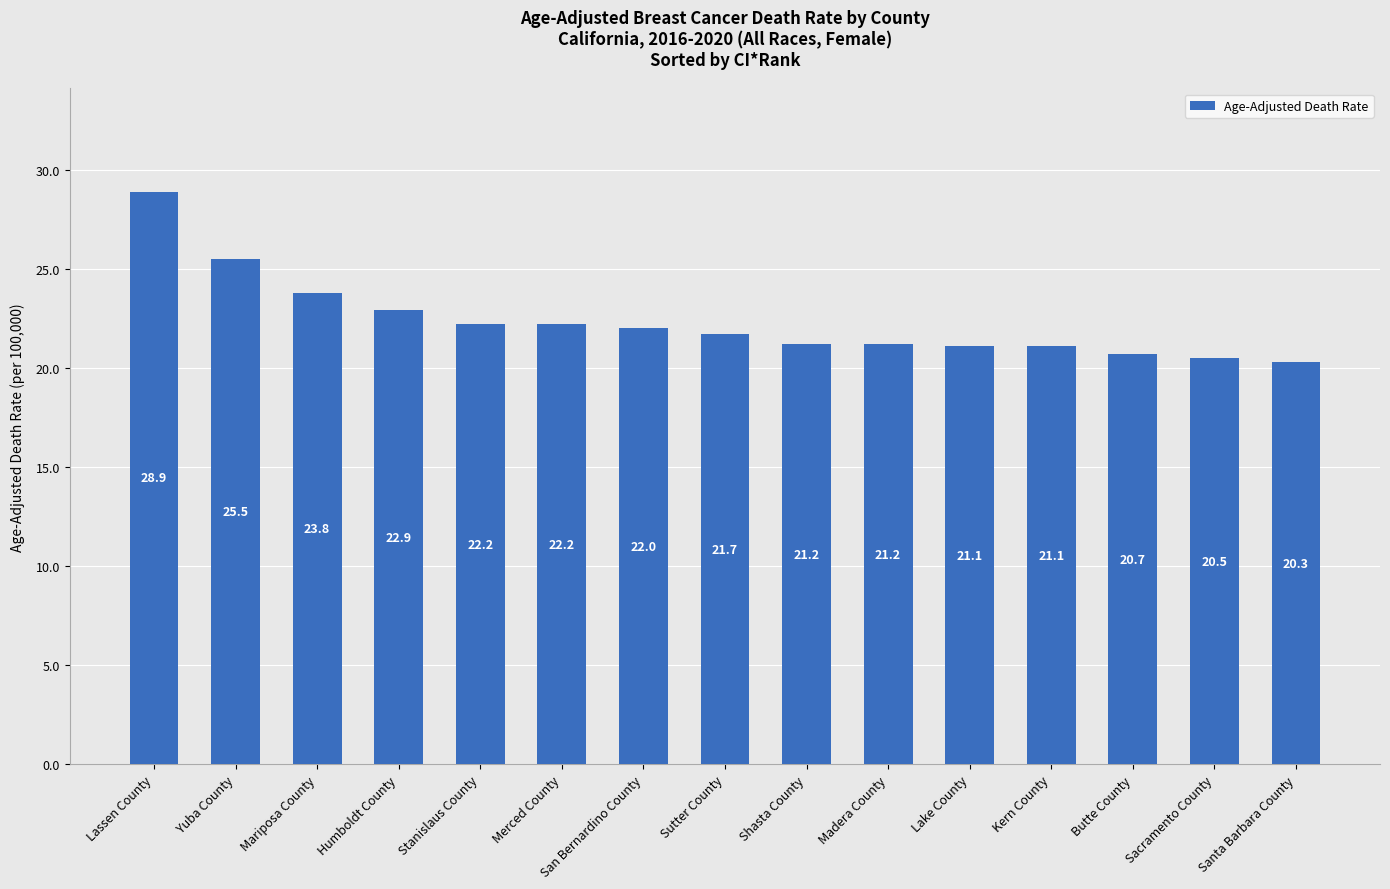

At which category does the chart reach its minimum across all series?

Santa Barbara County